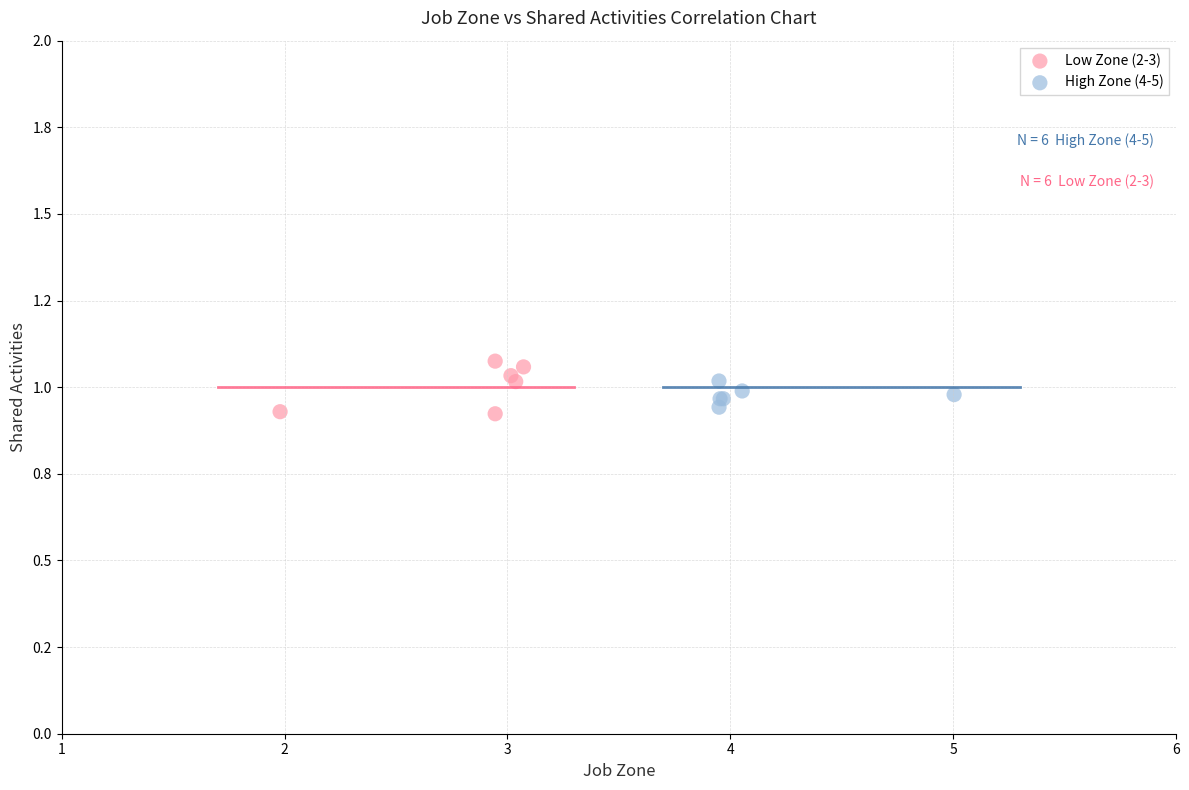

Which series reaches the maximum Y coordinate?

Low Zone (2-3)